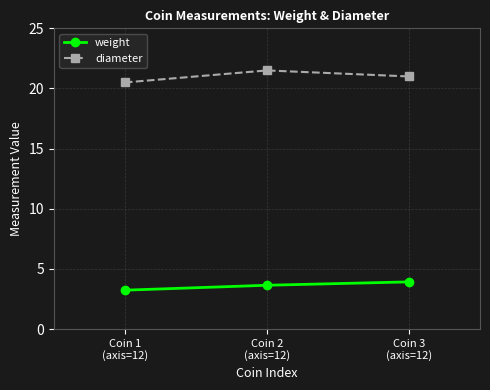

Which series has the largest range (max minus min)?

diameter